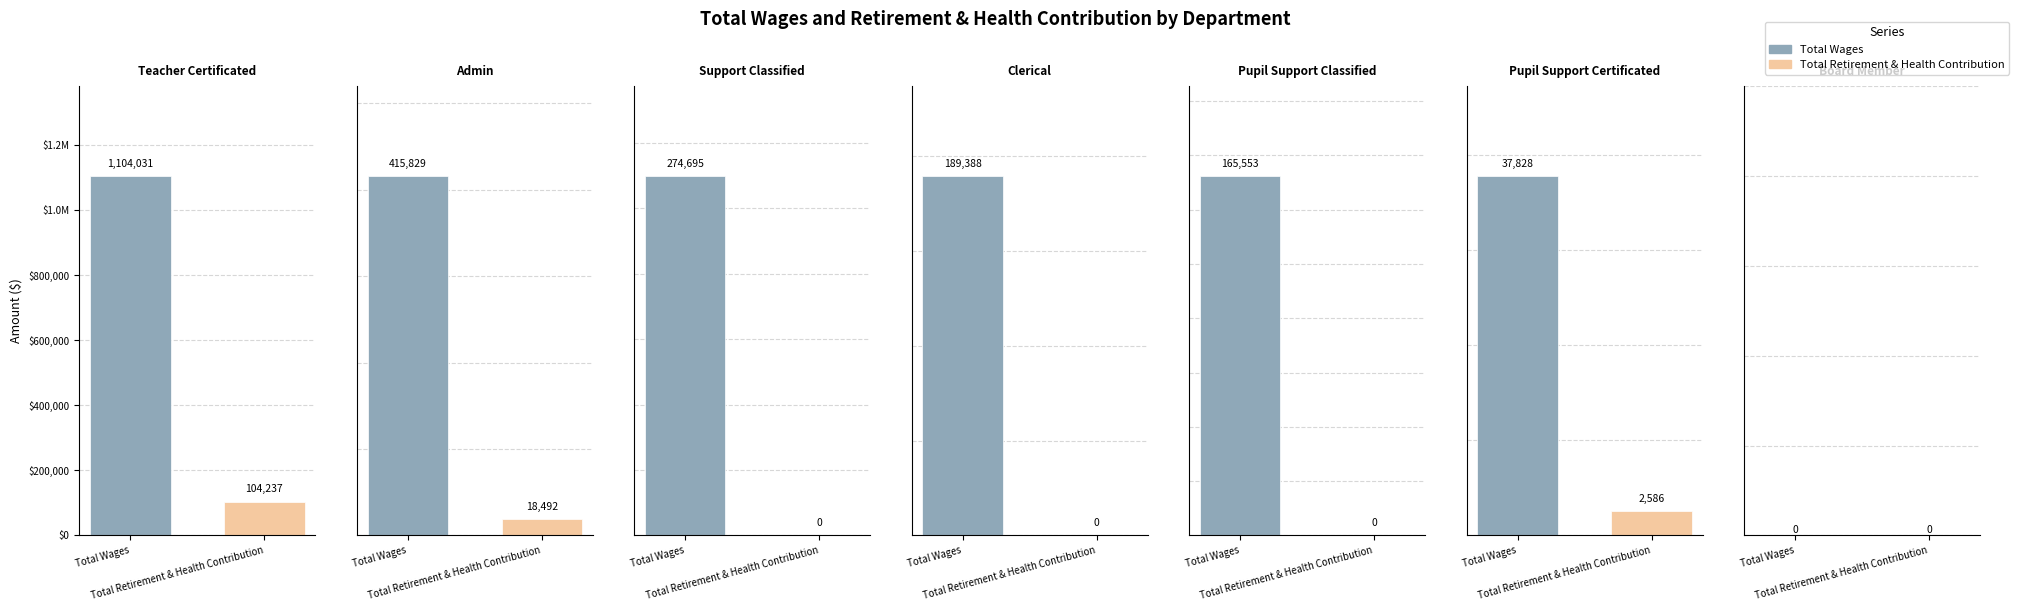

Reading right to left, list all the values displayed in this chart.

Total Wages: Board Member=0	Pupil Support Certificated=37828	Pupil Support Classified=165553	Clerical=189388	Support Classified=274695	Admin=415829	Teacher Certificated=1104031
Total Retirement & Health Contribution: Board Member=0	Pupil Support Certificated=2586	Pupil Support Classified=0	Clerical=0	Support Classified=0	Admin=18492	Teacher Certificated=104237